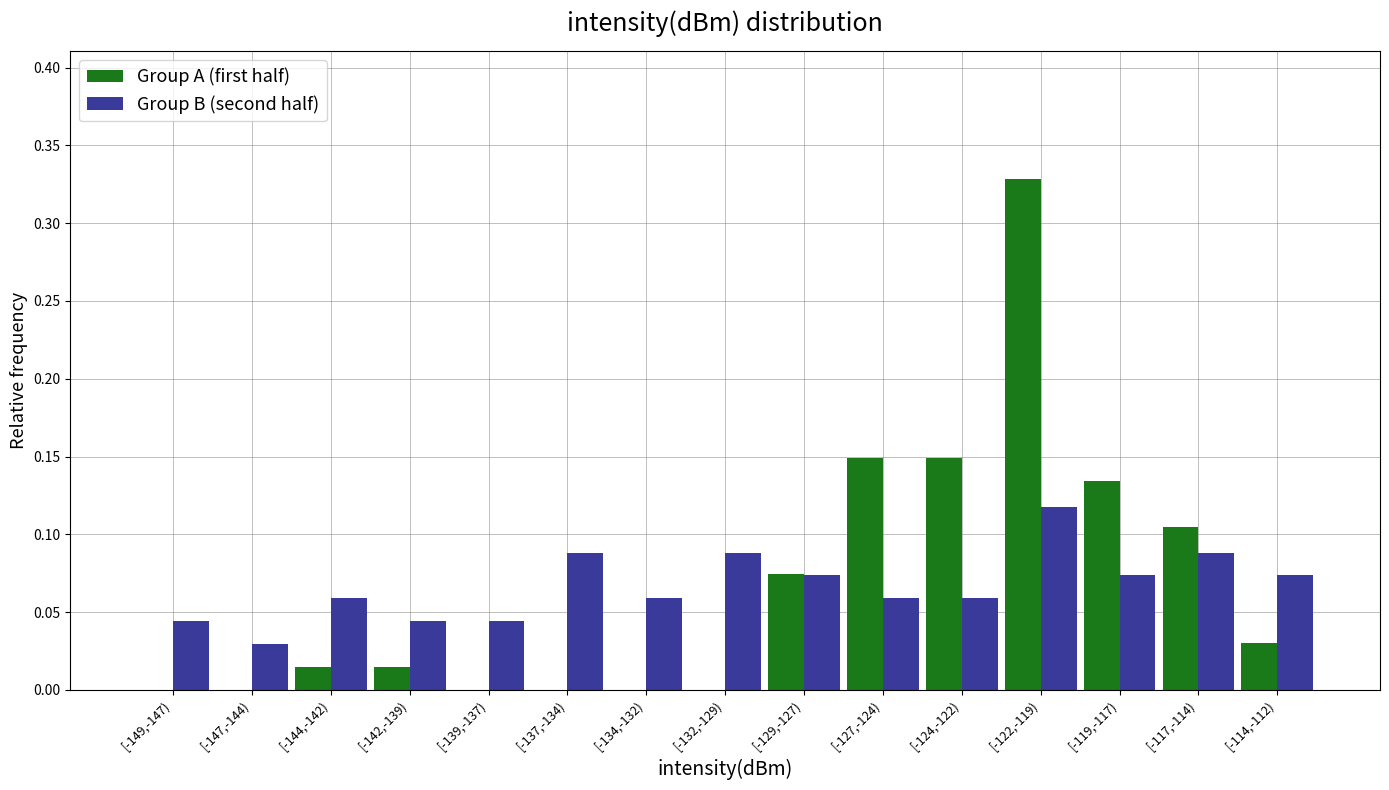

At which category is the sum across all series the highest?

[-122,-119)